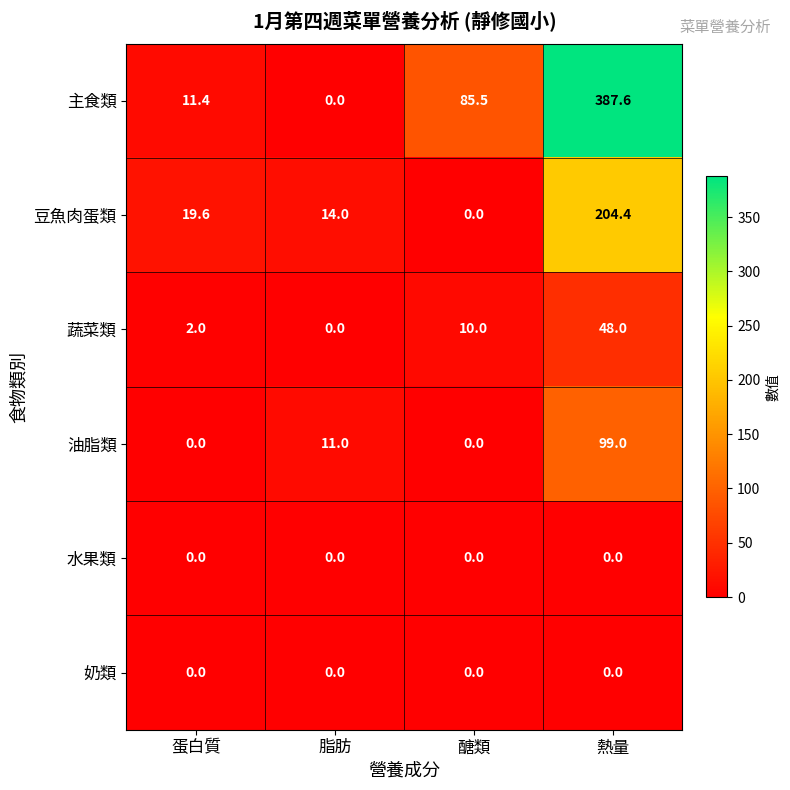

Reading left to right, extract all data points from this chart.

主食類: 蛋白質=11.4	脂肪=0.0	醣類=85.5	熱量=387.6
豆魚肉蛋類: 蛋白質=19.6	脂肪=14.0	醣類=0.0	熱量=204.4
蔬菜類: 蛋白質=2.0	脂肪=0.0	醣類=10.0	熱量=48.0
油脂類: 蛋白質=0.0	脂肪=11.0	醣類=0.0	熱量=99.0
水果類: 蛋白質=0.0	脂肪=0.0	醣類=0.0	熱量=0.0
奶類: 蛋白質=0.0	脂肪=0.0	醣類=0.0	熱量=0.0